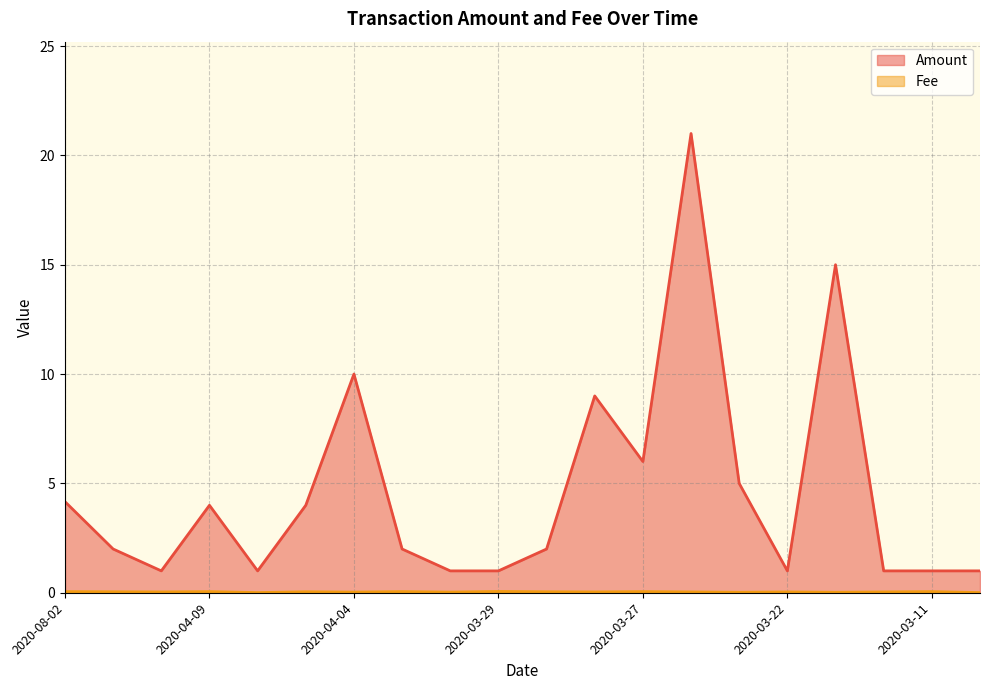

True or false: Amount and Fee cross at least once.

False